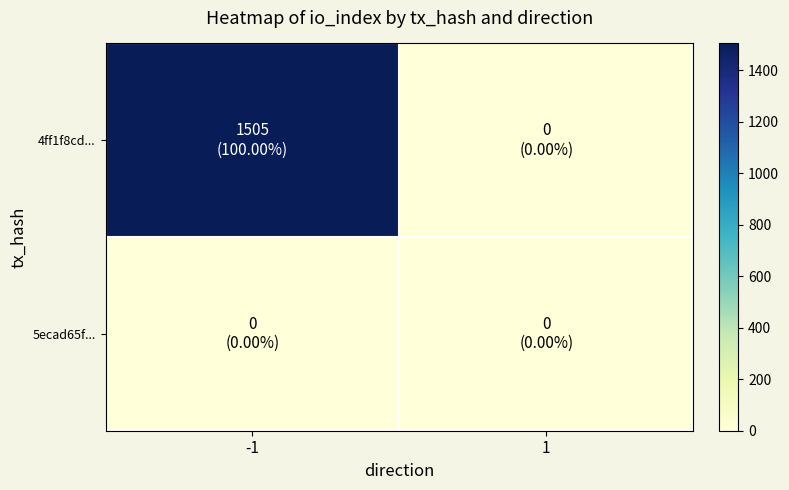

Reading left to right, extract all data points from this chart.

4ff1f8cd...: -1=1505	1=0
5ecad65f...: -1=0	1=0